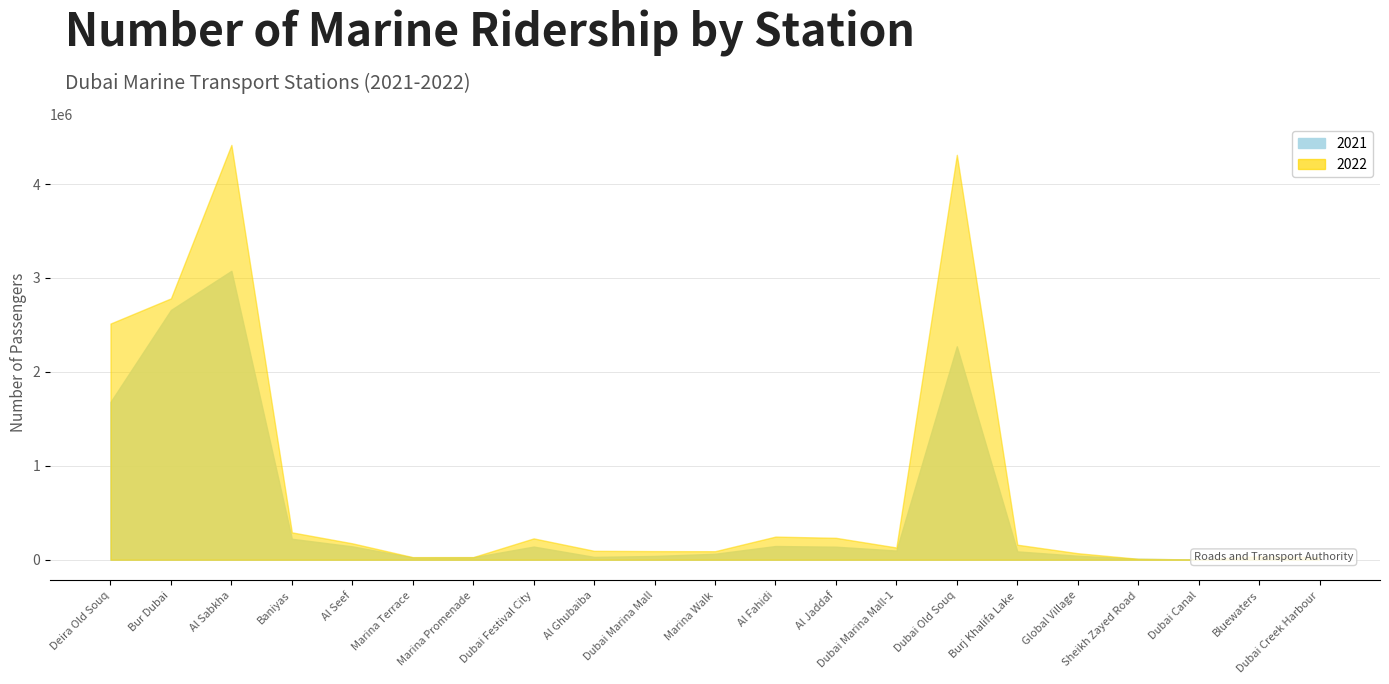

What are all the series names shown in the legend?

2021, 2022